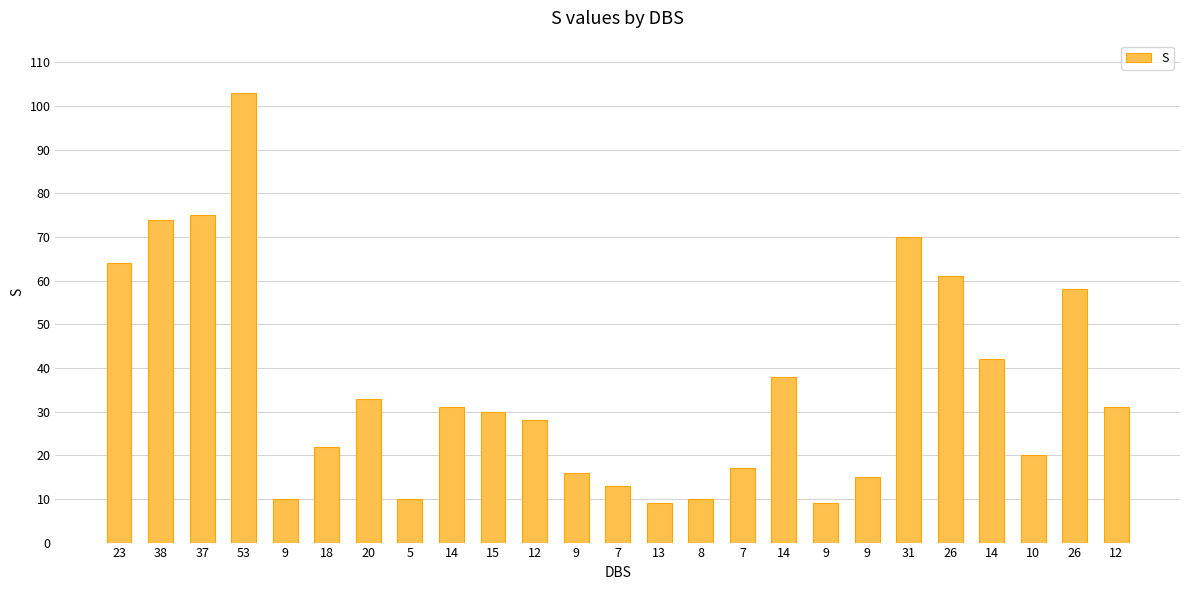

What value does the data have at 13, to the nearest 5?

10